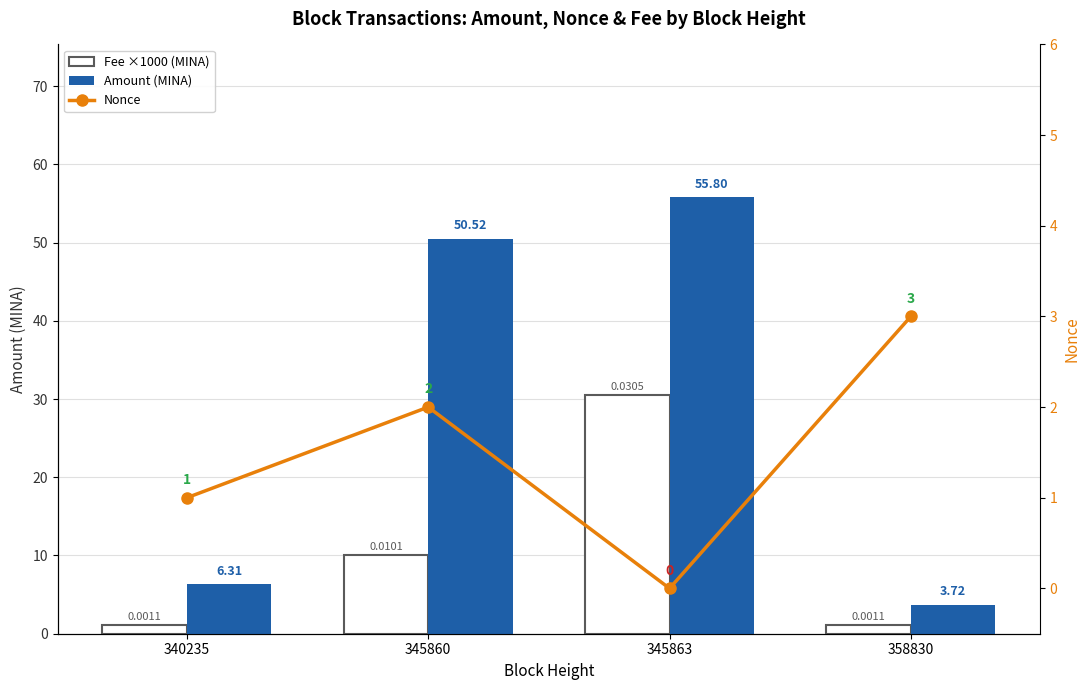

Which series has the widest spread of values?

Amount (MINA)